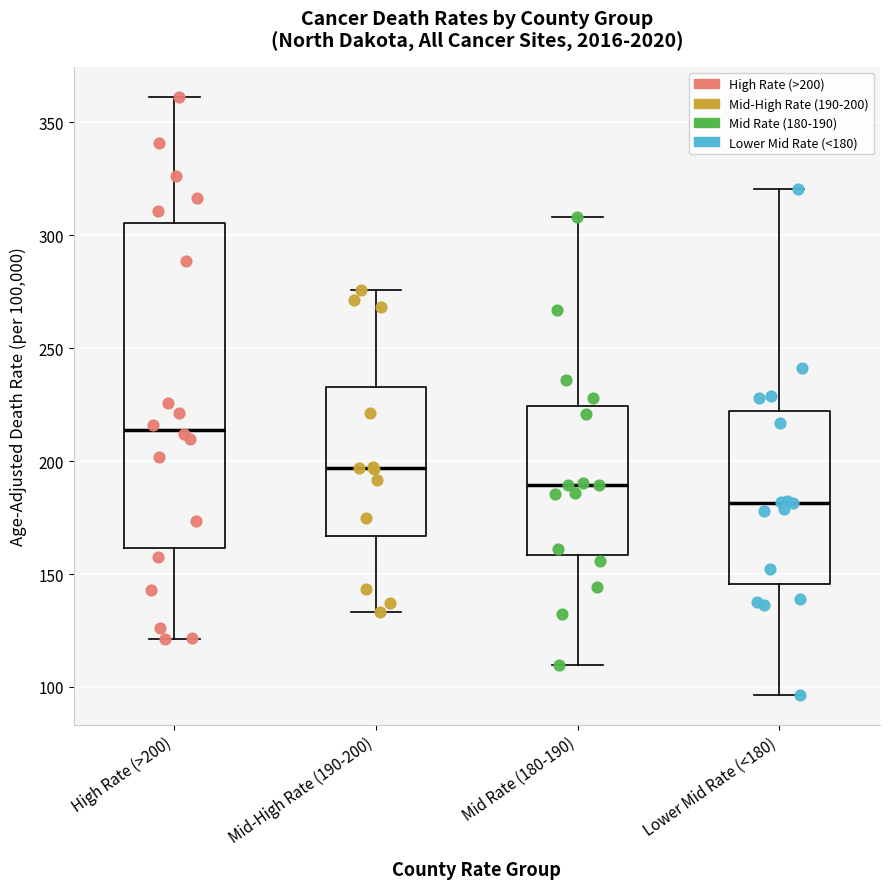

Reading left to right, transcribe this box plot: for each box, give where its median line is, the range the box spans, and where its two whiskers end, as read against the y-axis. The values are not printed on the chart, so give them approximately, as read against the axis.

High Rate (>200): median 215, box 160 to 305, whiskers 120 to 360
Mid-High Rate (190-200): median 195, box 165 to 235, whiskers 135 to 275
Mid Rate (180-190): median 190, box 160 to 225, whiskers 110 to 310
Lower Mid Rate (<180): median 180, box 145 to 220, whiskers 95 to 320